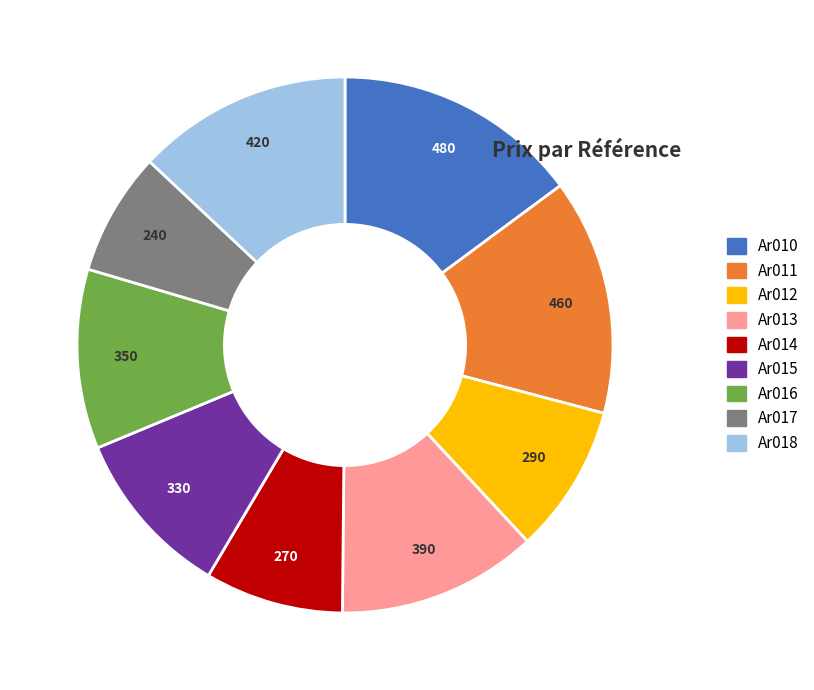

Which slice is the smallest?

Ar017